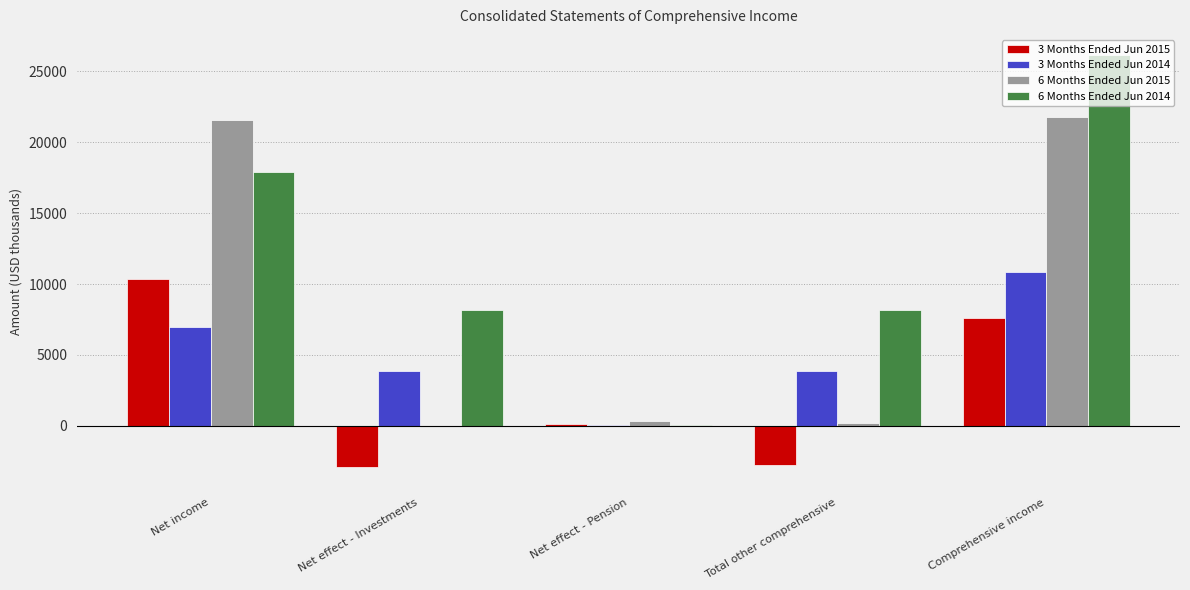

The value of 6 Months Ended Jun 2015 at Net income is 32273. True or false?

False